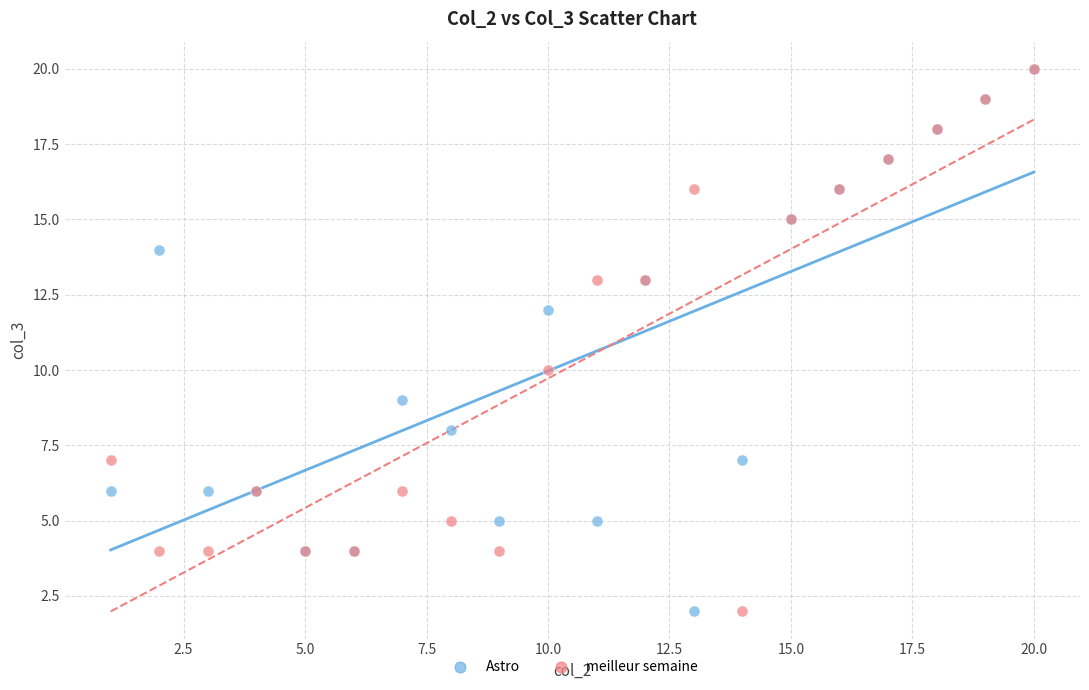

What are all the series names shown in the legend?

Astro, meilleur semaine